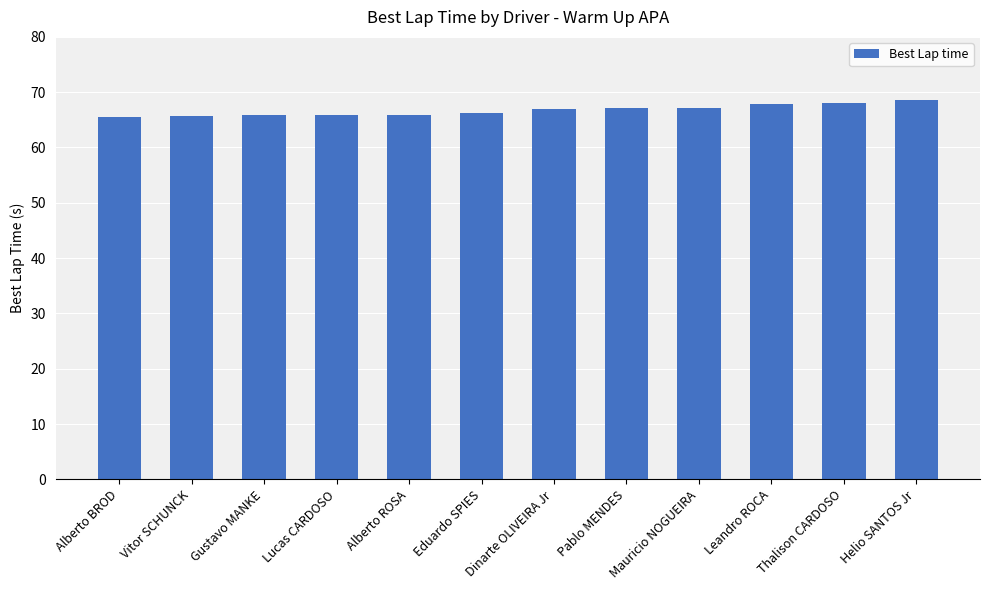

What is the maximum value shown in the chart?

68.6